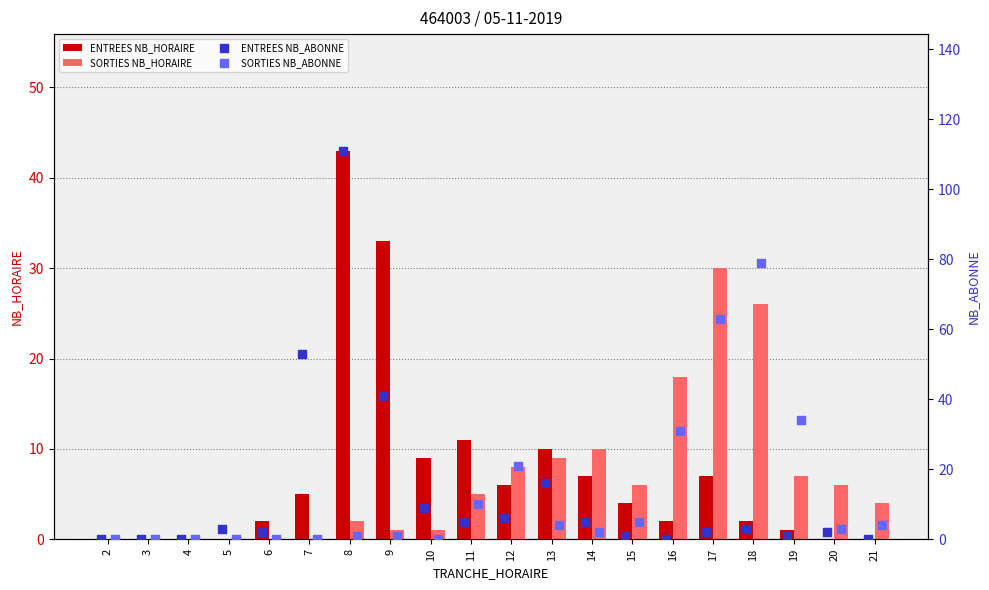

True or false: SORTIES NB_HORAIRE has a value of 8 at 15.

False